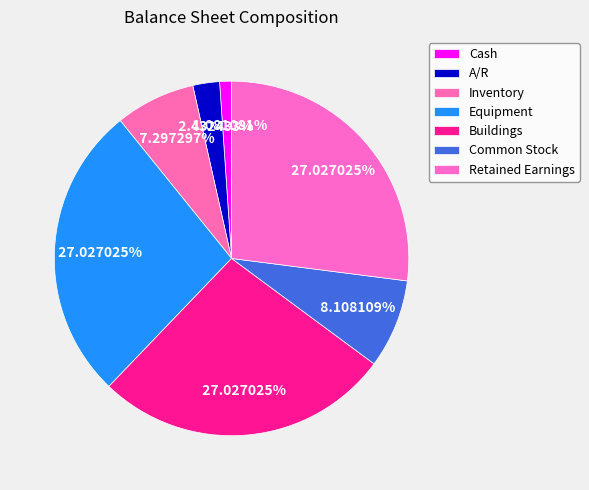

Rank the categories by value from lowest to highest.

Cash, A/R, Inventory, Common Stock, Equipment, Buildings, Retained Earnings